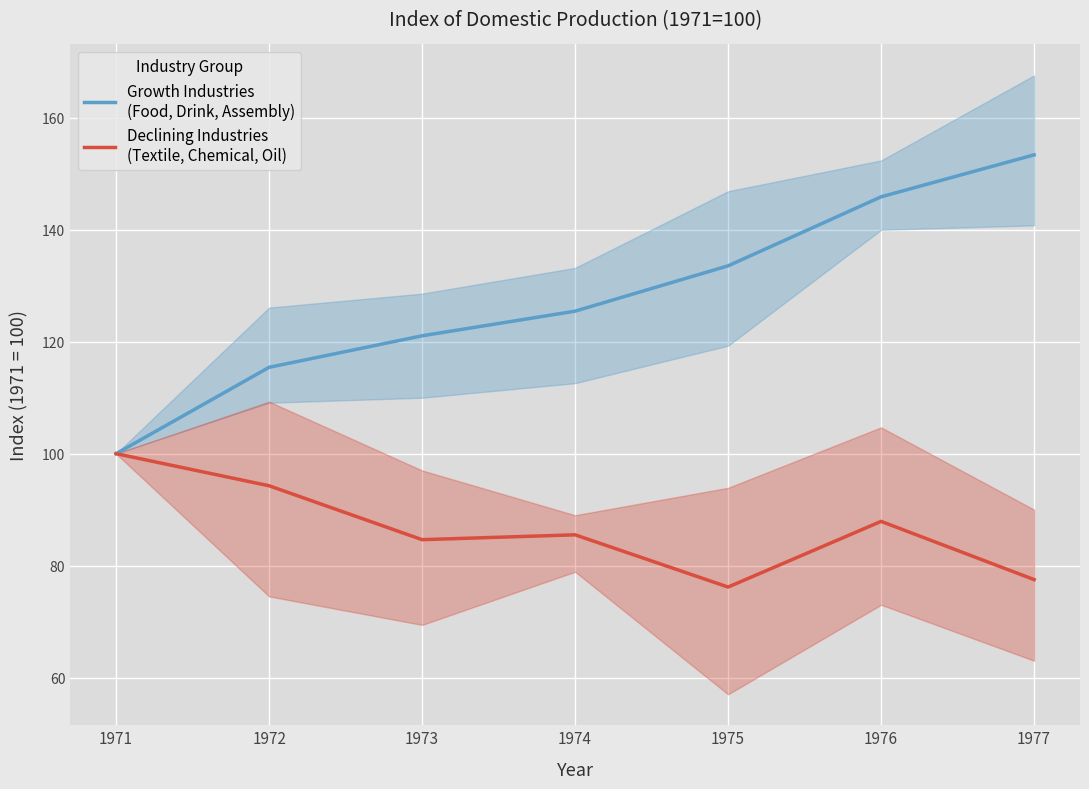

What are all the series names shown in the legend?

Growth Industries
(Food, Drink, Assembly), Declining Industries
(Textile, Chemical, Oil)